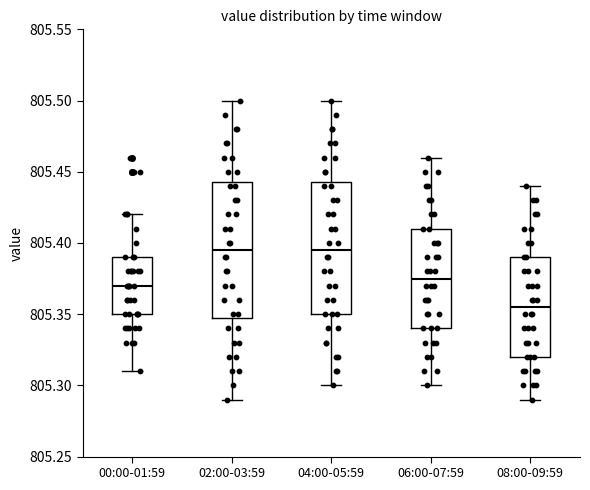

Where does the median line of the box for 08:00-09:59 sit on the y-axis? The values are not printed on the chart, so give them approximately, as read against the axis.

805.355